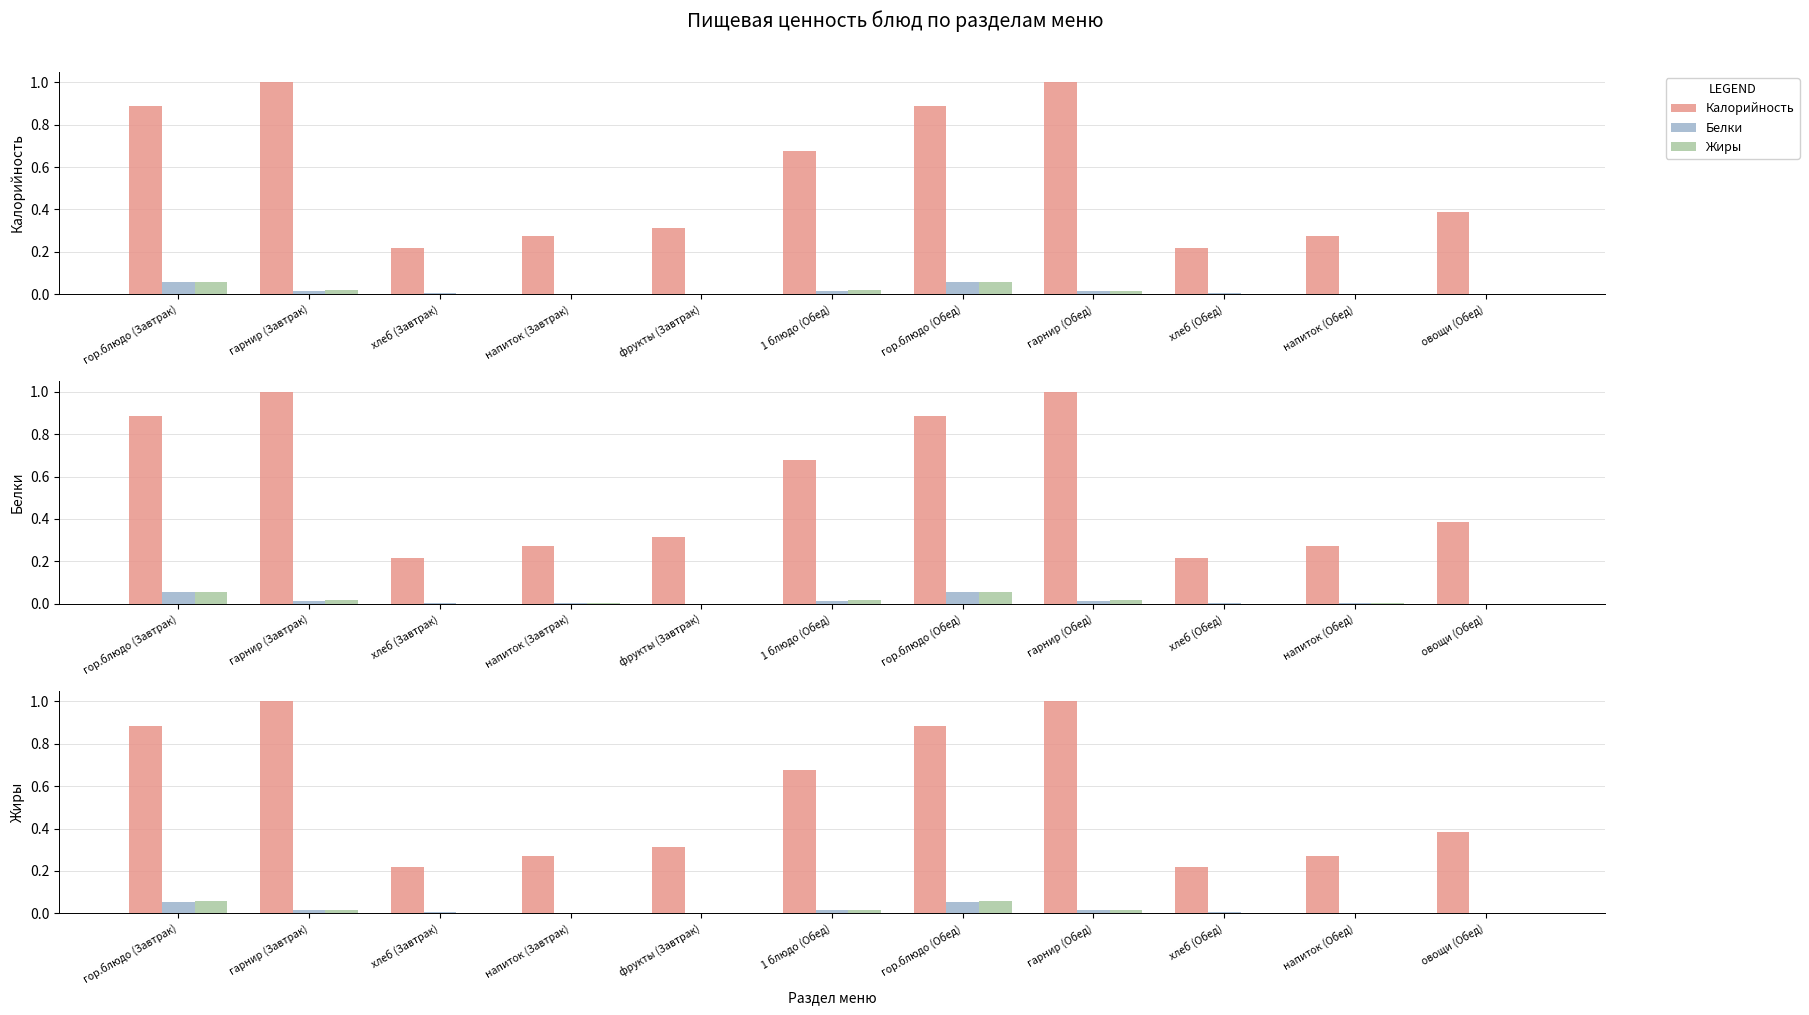

What is the sum of all Белки values?

0.2